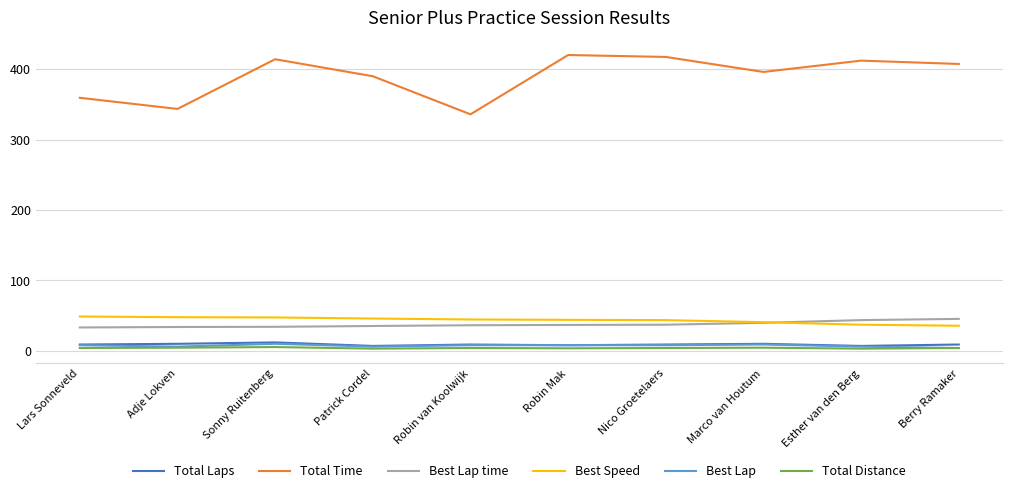

What are all the series names shown in the legend?

Total Laps, Total Time, Best Lap time, Best Speed, Best Lap, Total Distance